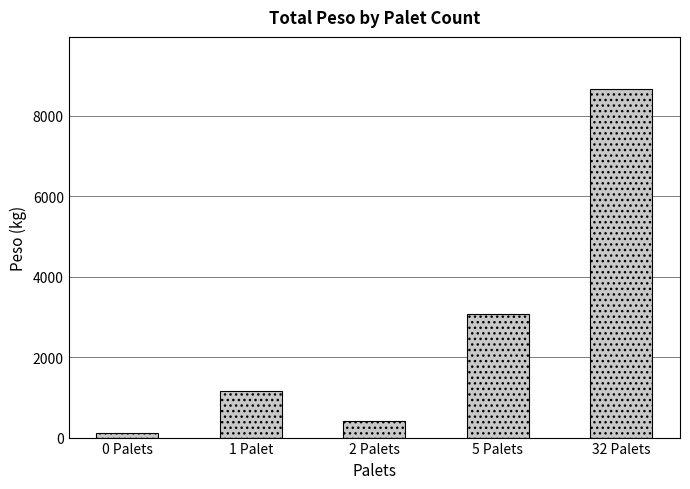

Which has a higher value, 2 Palets or 5 Palets?

5 Palets